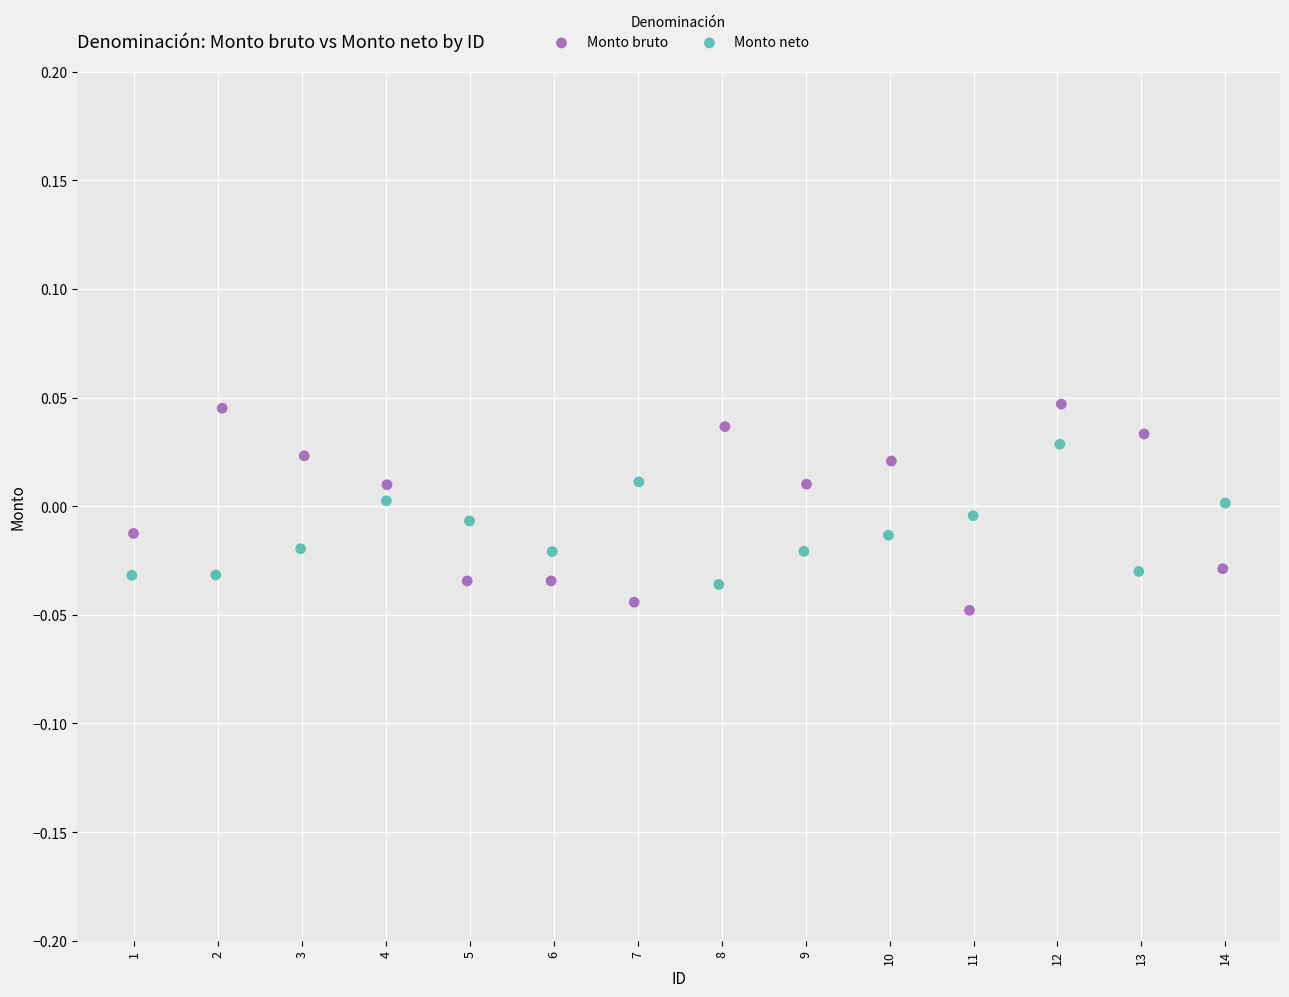

Which series has the widest spread of Y values?

Monto bruto